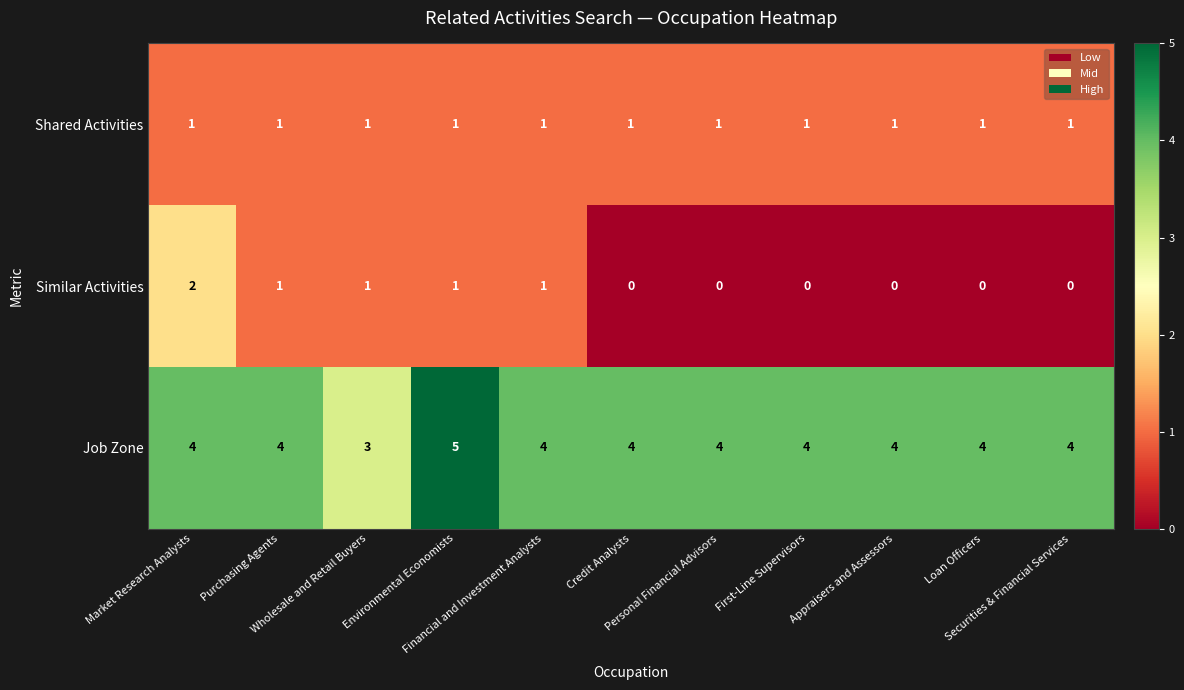

What is the sum of all Similar Activities values?

6